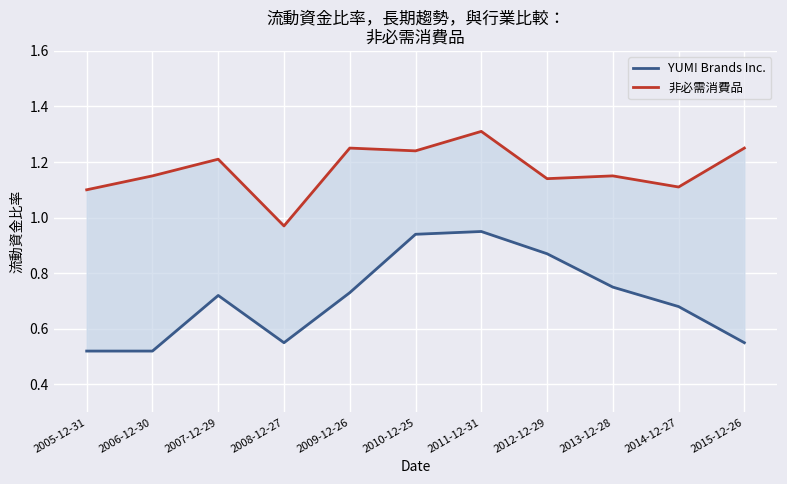

What is the minimum value shown in the chart?

0.5